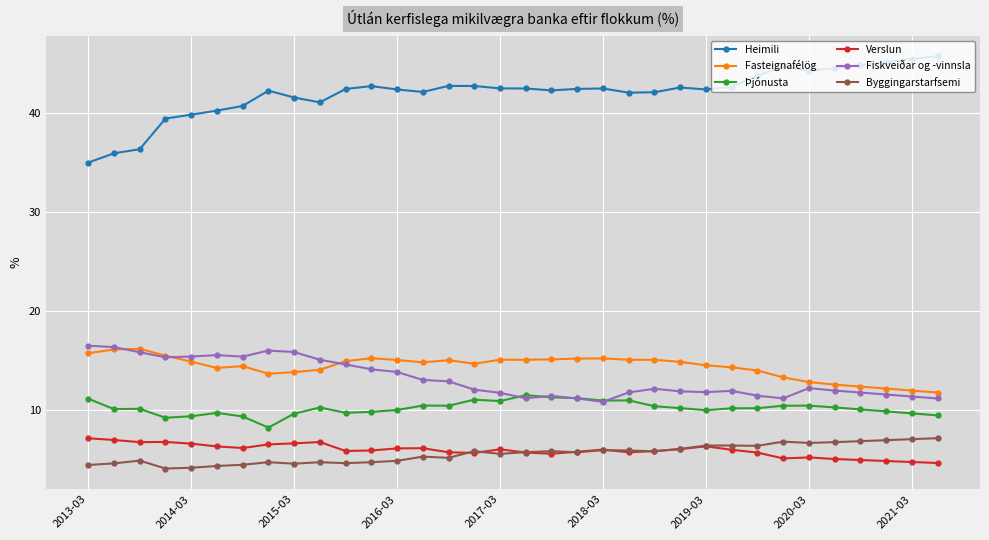

True or false: Byggingarstarfsemi and Fasteignafélög cross at least once.

False